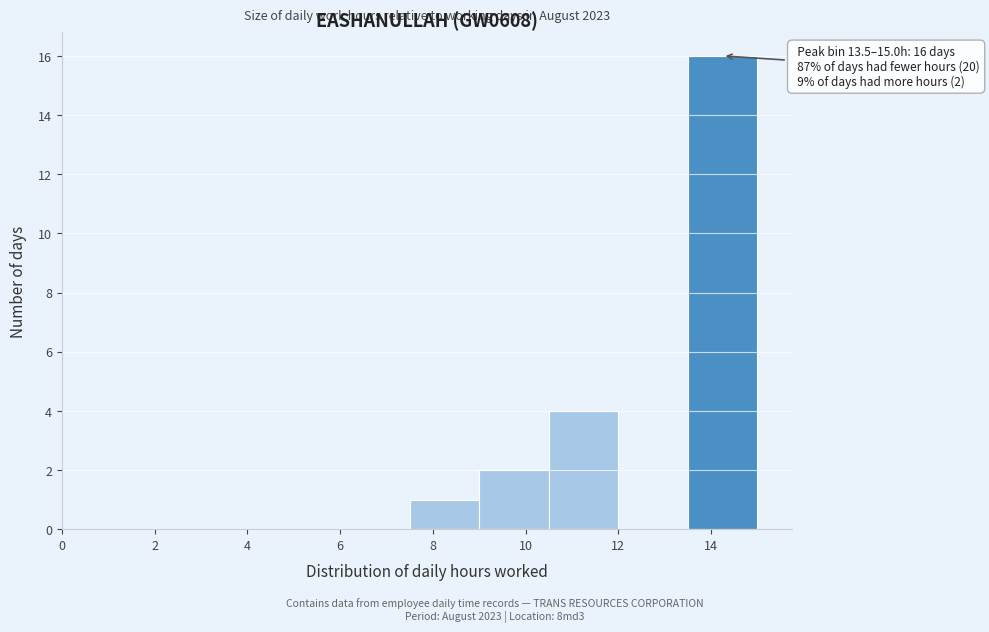

Which range on the x-axis has the tallest bar?

13.5 to 15.0